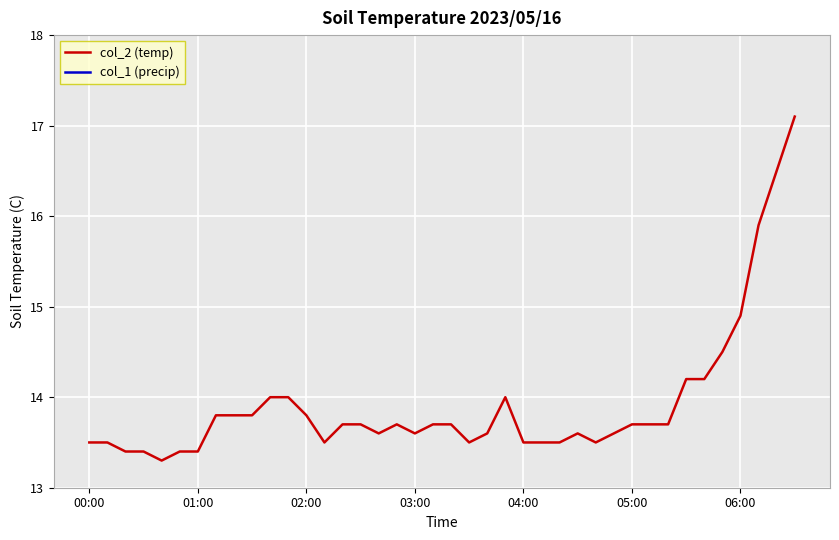

At which label does col_1 (precip) reach its peak?

00:00